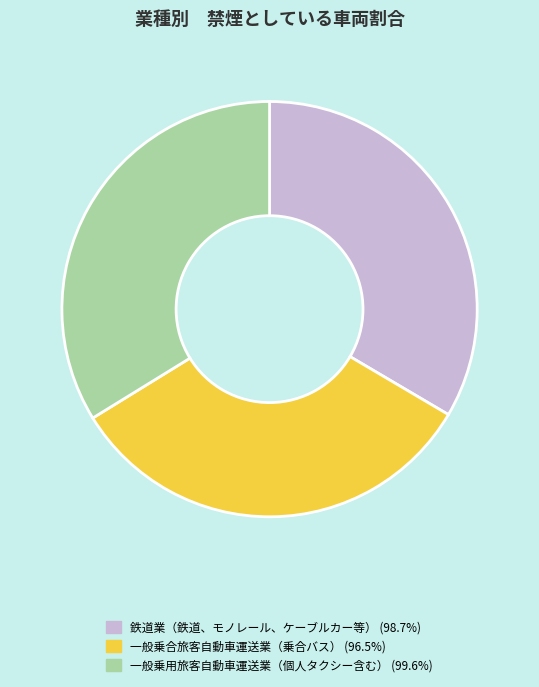

Is it true that 鉄道業（鉄道、モノレール、ケーブルカー等） is 22% of the pie?

False